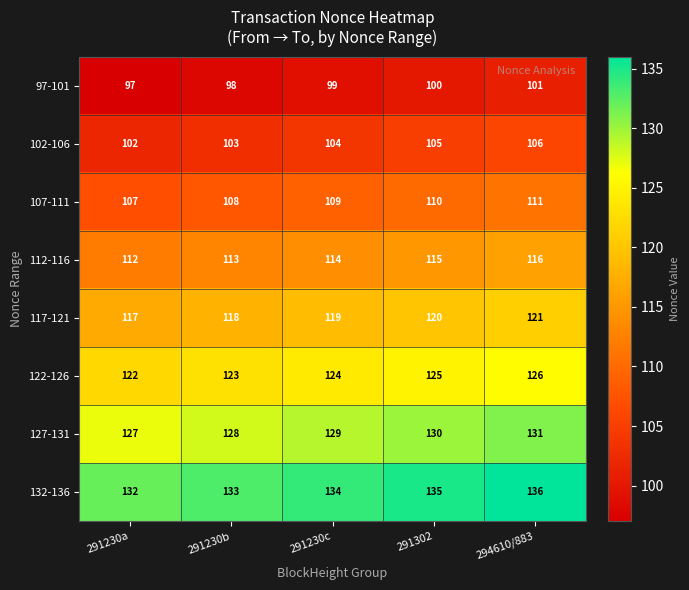

Count the number of categories in the chart.

5